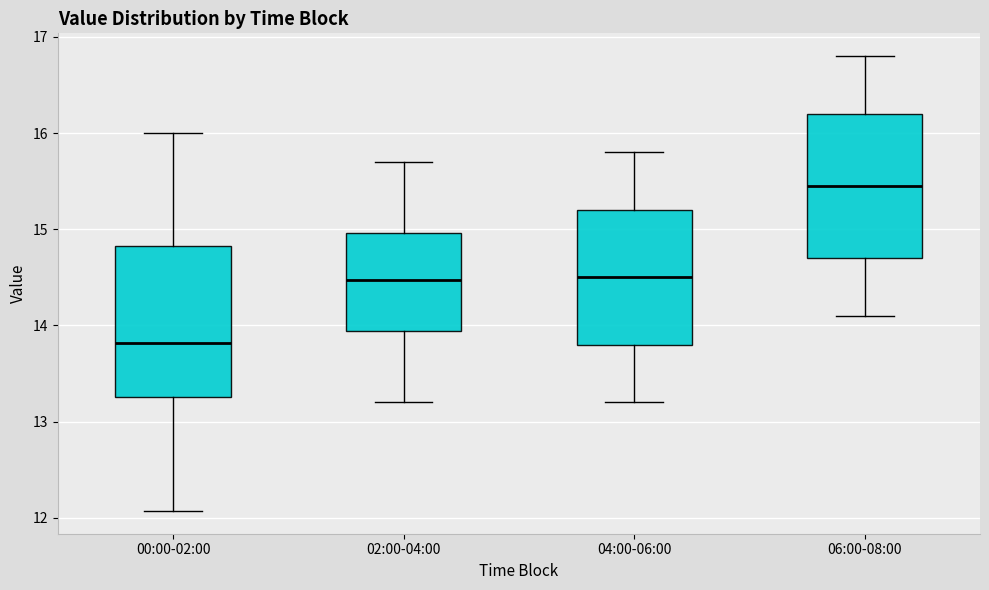

Reading left to right, transcribe this box plot: for each box, give where its median line is, the range the box spans, and where its two whiskers end, as read against the y-axis. The values are not printed on the chart, so give them approximately, as read against the axis.

00:00-02:00: median 13.8, box 13.3 to 14.8, whiskers 12.1 to 16.0
02:00-04:00: median 14.5, box 13.9 to 15.0, whiskers 13.2 to 15.7
04:00-06:00: median 14.5, box 13.8 to 15.2, whiskers 13.2 to 15.8
06:00-08:00: median 15.5, box 14.7 to 16.2, whiskers 14.1 to 16.8